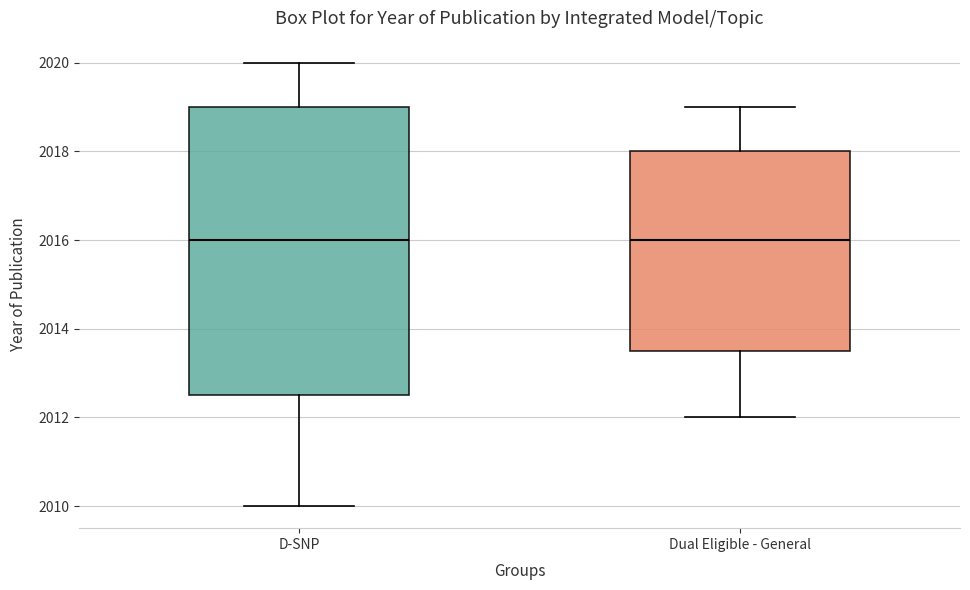

Where is the lower edge of the box for Dual Eligible - General on the y-axis? The values are not printed on the chart, so give them approximately, as read against the axis.

2013.6